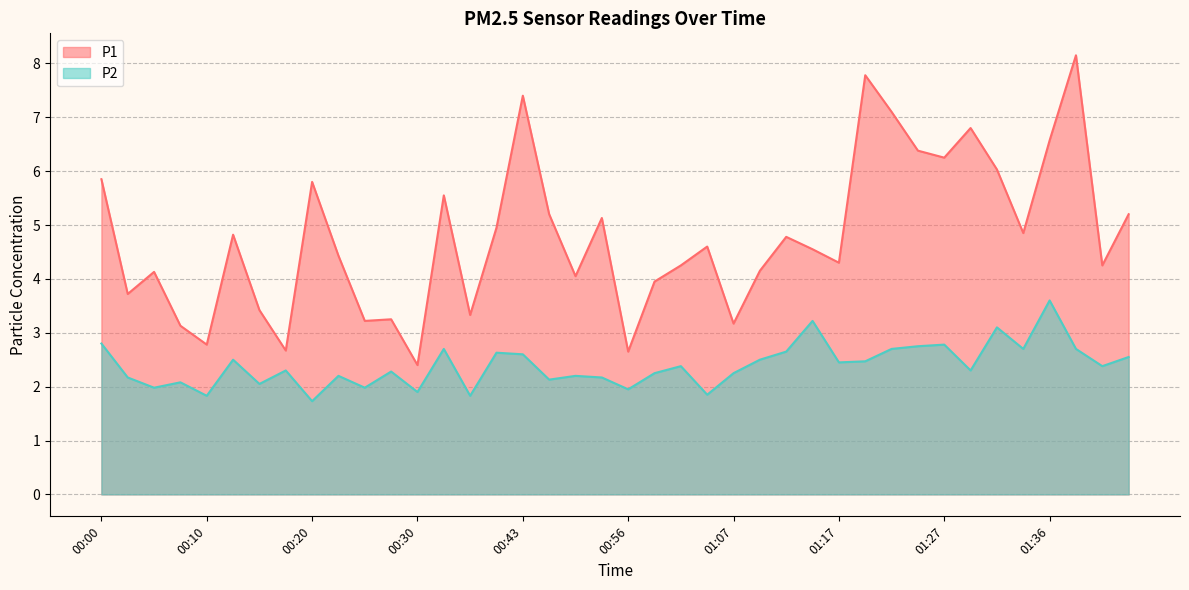

Is the value of P2 at 01:24 greater than the value of P1 at 00:25?

No